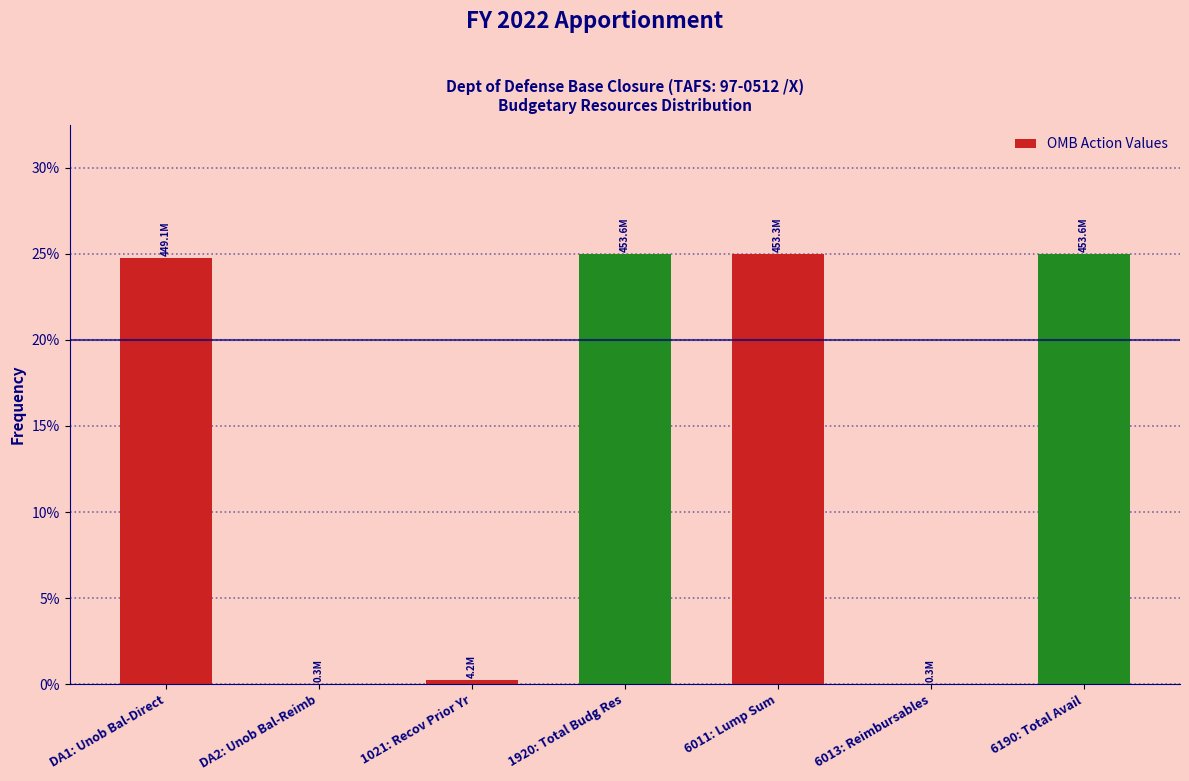

At which label does the data first exceed 24?

DA1: Unob Bal-Direct